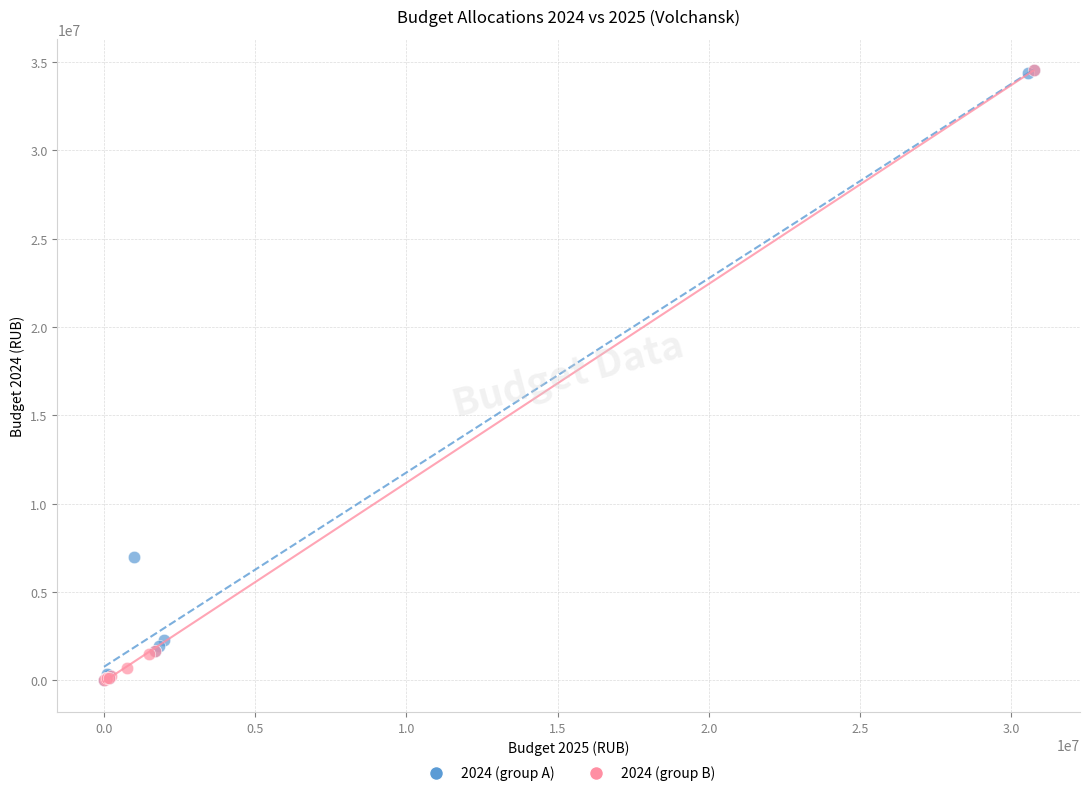

What are all the series names shown in the legend?

2024 (group A), 2024 (group B)